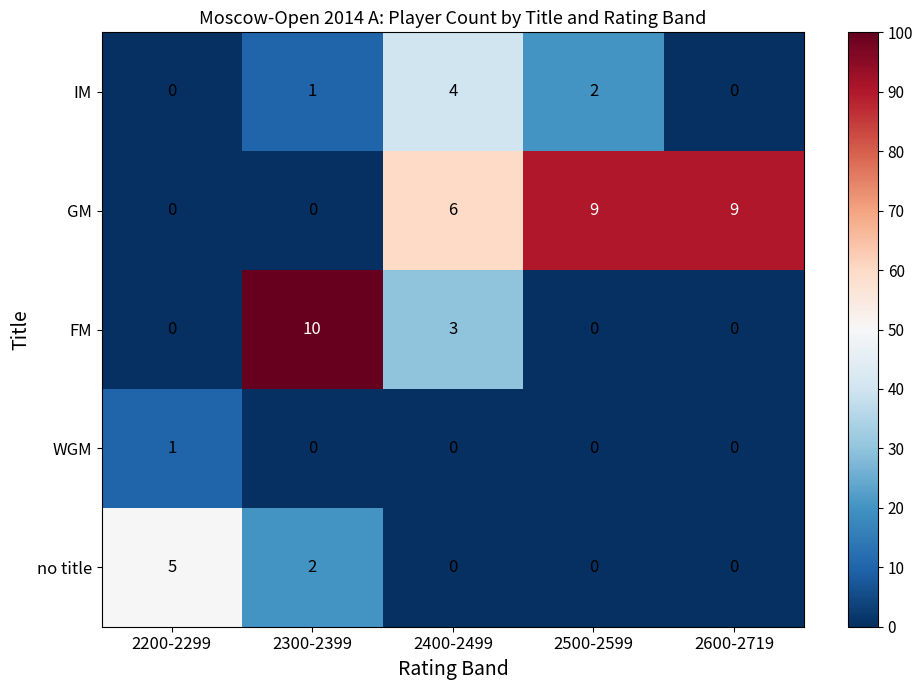

Where is GM nearest to the value 4?

2400-2499